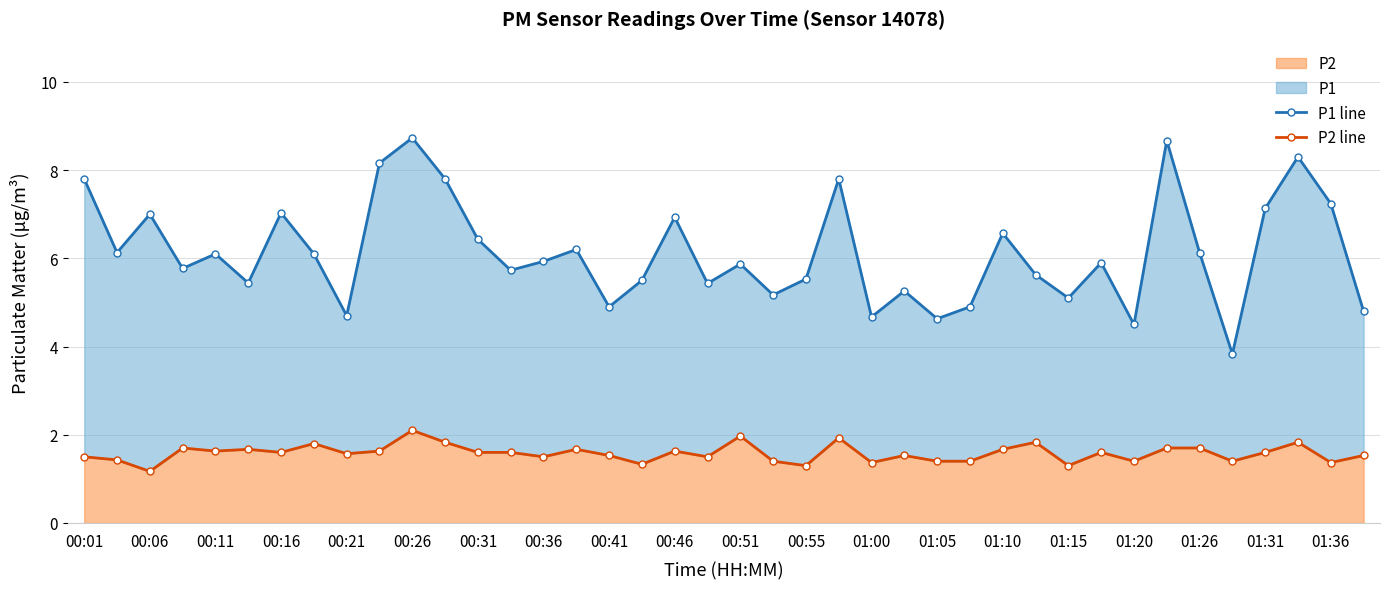

True or false: P2 has a value of 1.5 at 00:36.

True